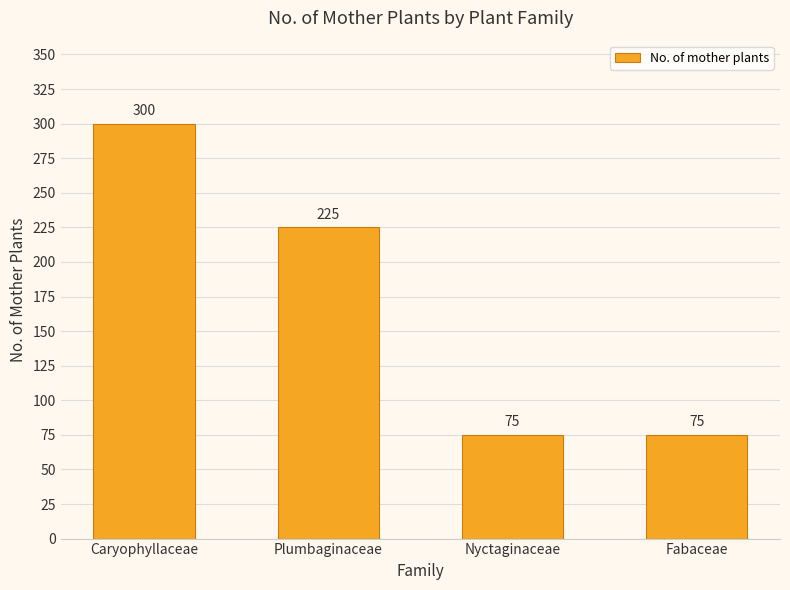

What is the change in value from Plumbaginaceae to Fabaceae?

-150